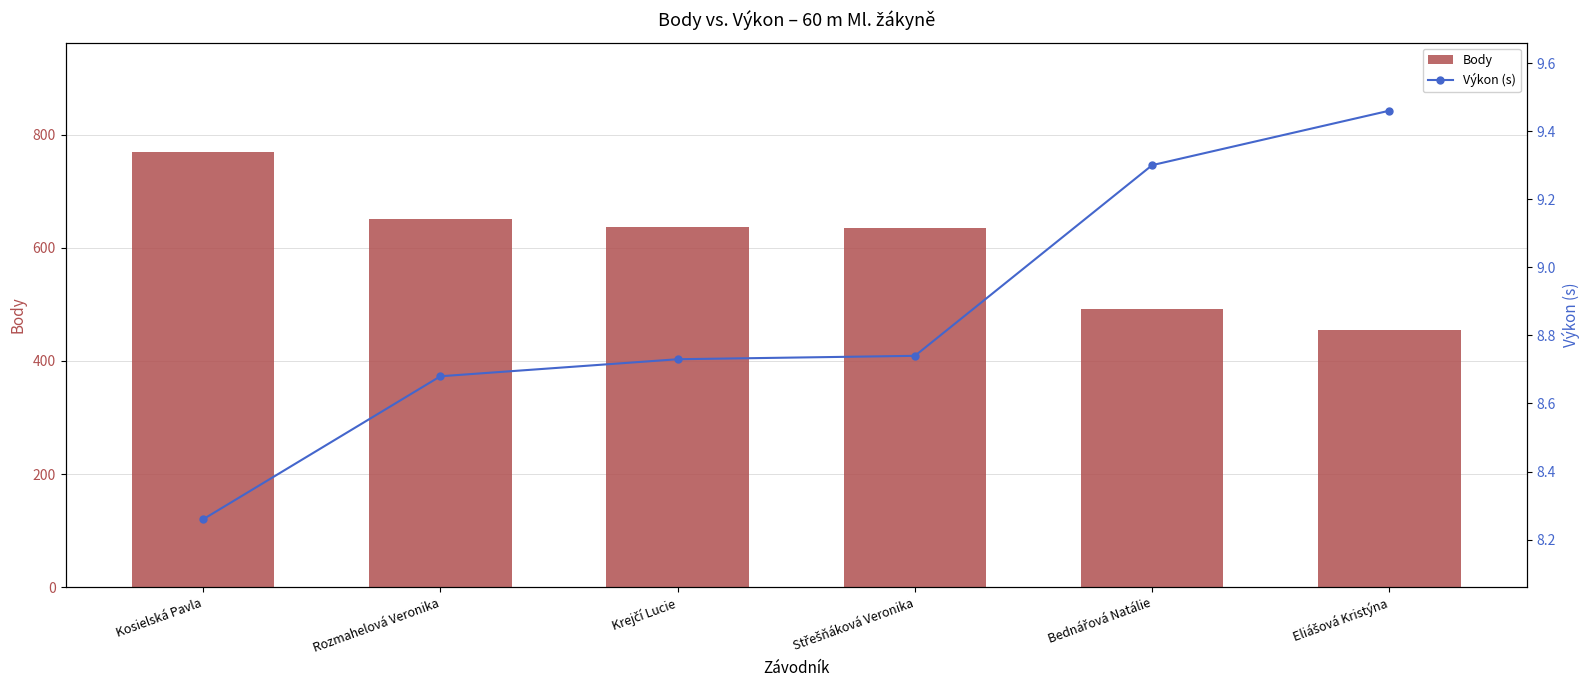

Does the chart contain stacked bars?

No